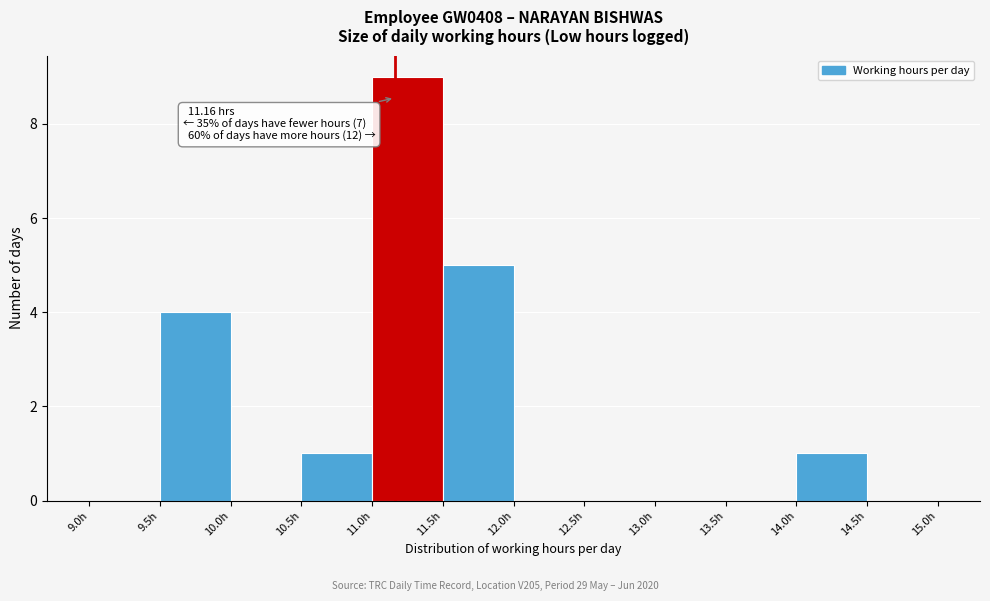

Which range on the x-axis has the tallest bar?

11.0 to 11.5